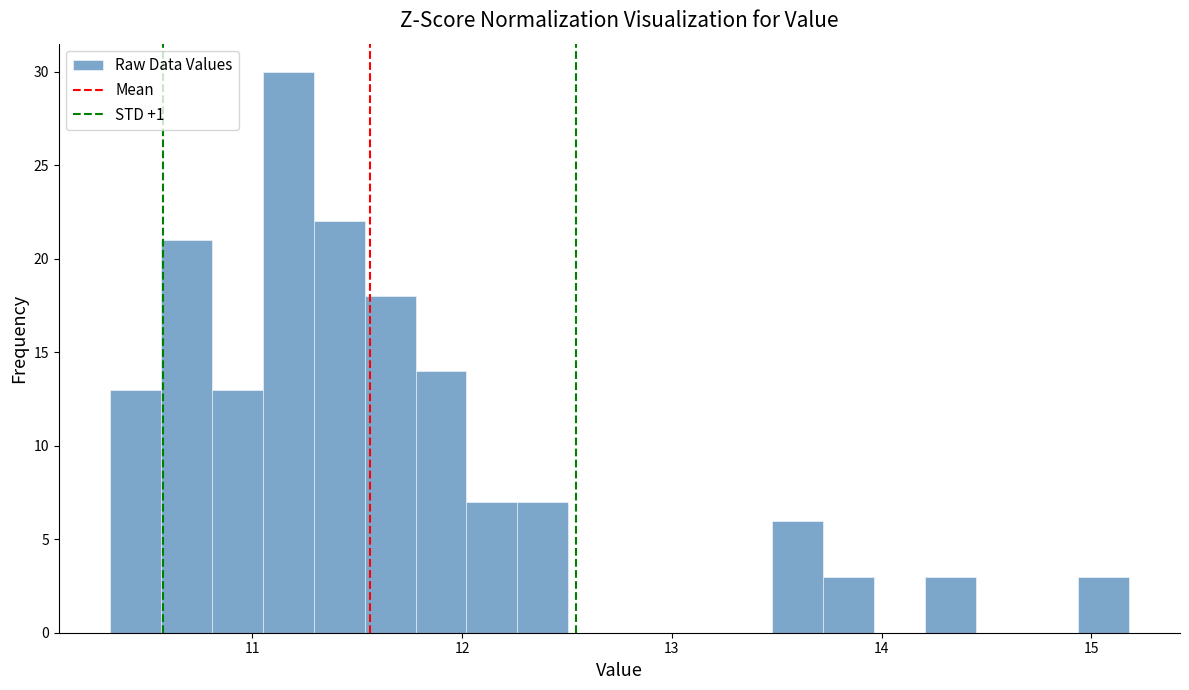

Read against the x-axis, roughly where is the centre of the tallest bar?

11.2